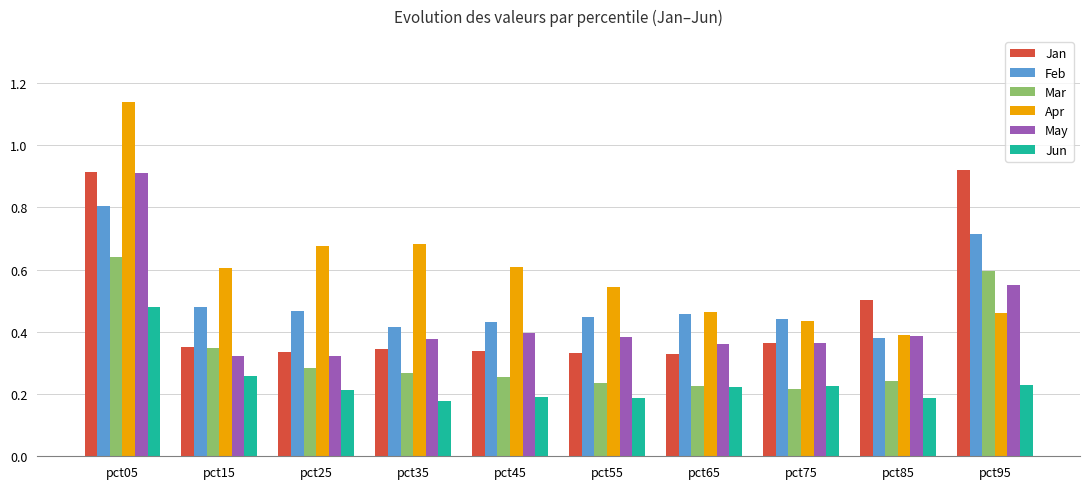

At which category does the chart reach its peak across all series?

pct05